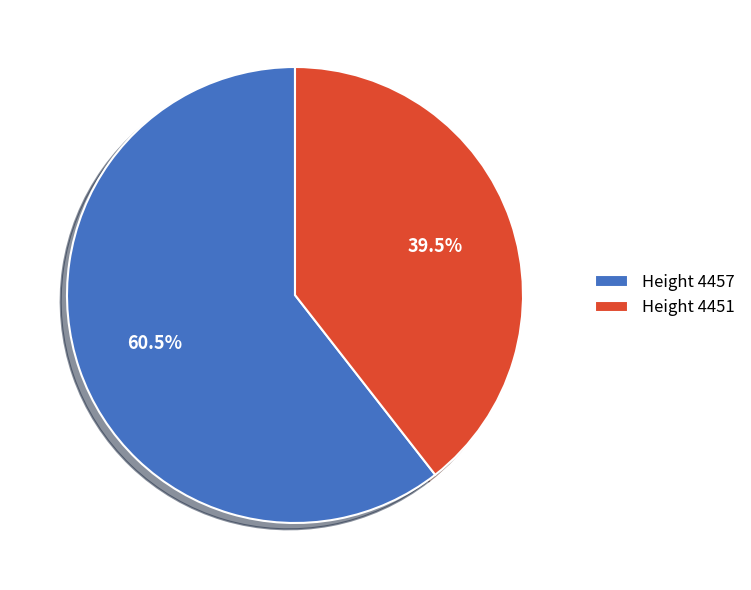

Is it true that Height 4451 is 53% of the pie?

False